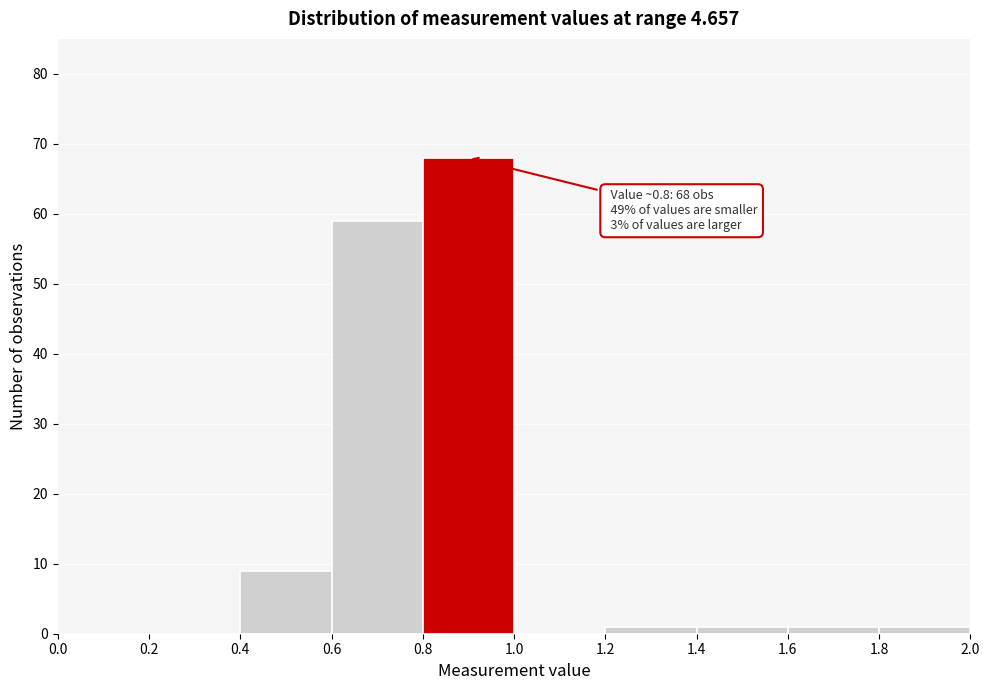

Which range on the x-axis has the tallest bar?

0.8 to 1.0